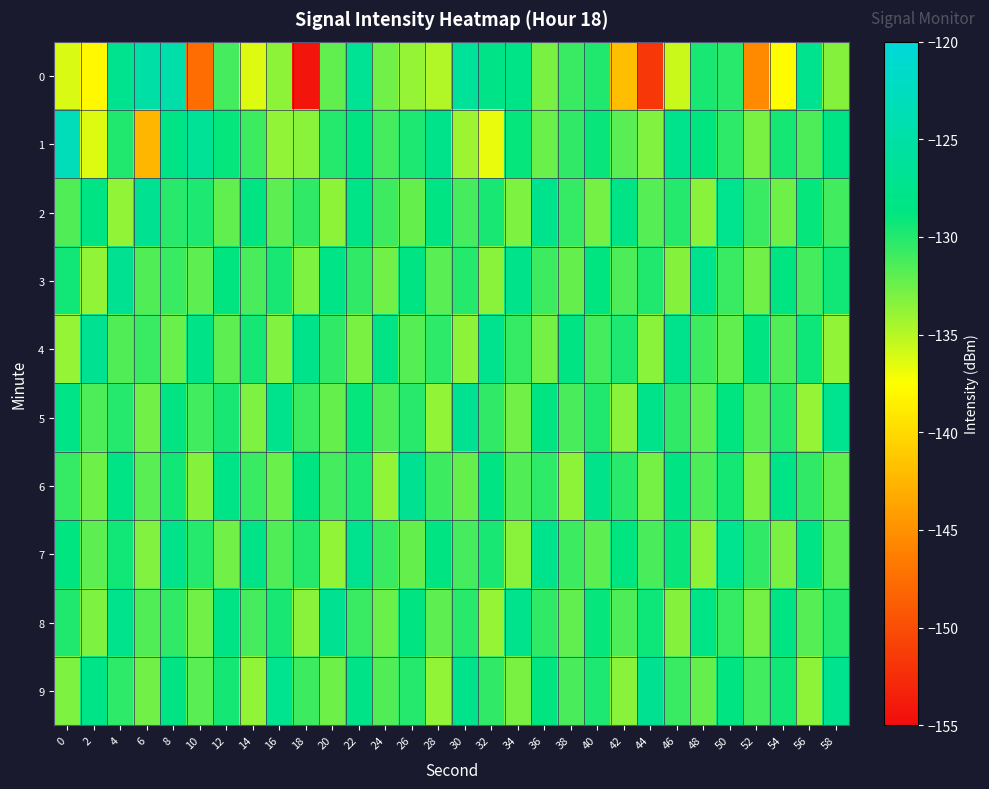

How many categories are shown in the chart?

30